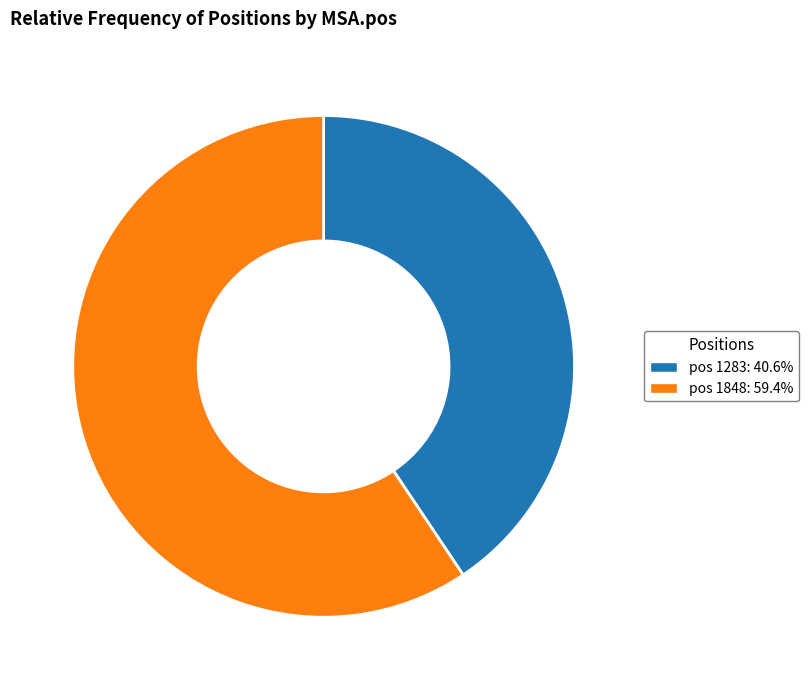

What is the ratio of the value at pos 1283: 40.6% to the value at pos 1848: 59.4%?

0.7